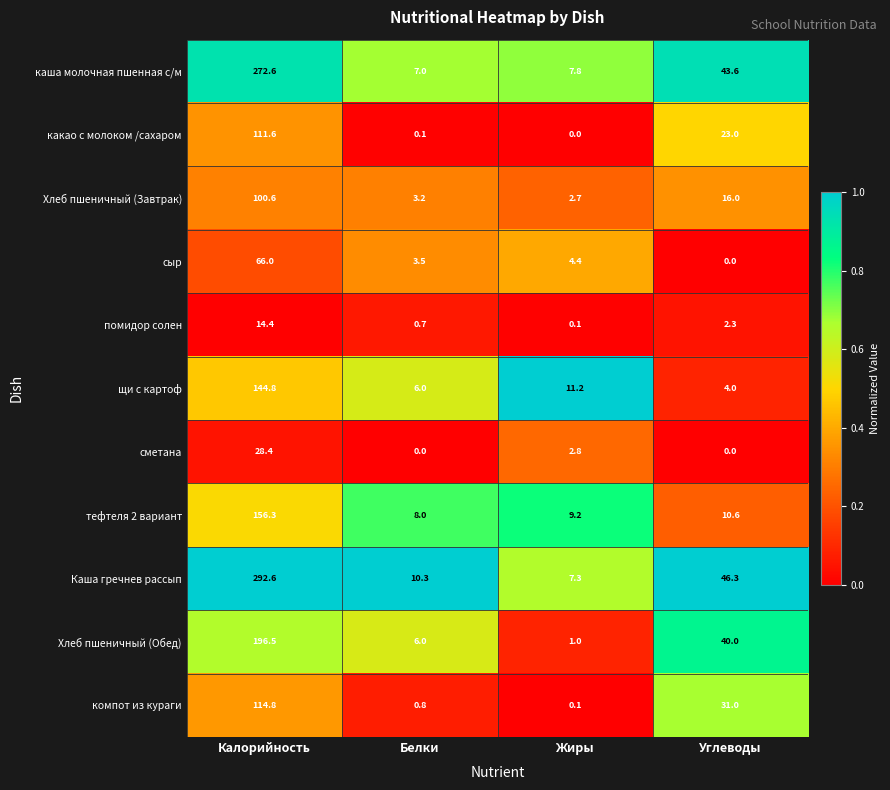

What is the greatest value displayed?

292.6